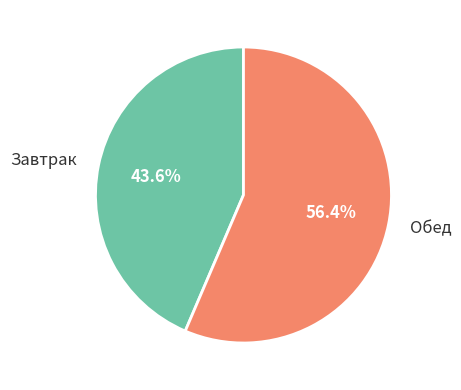

Does Обед represent more than half of the total?

Yes